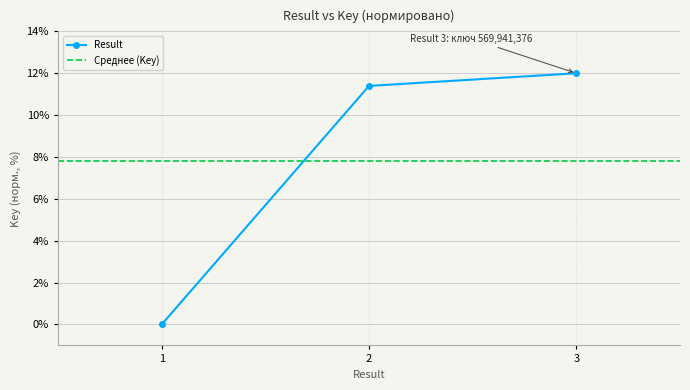

Is it true that the value at 1 is 0.0?

True